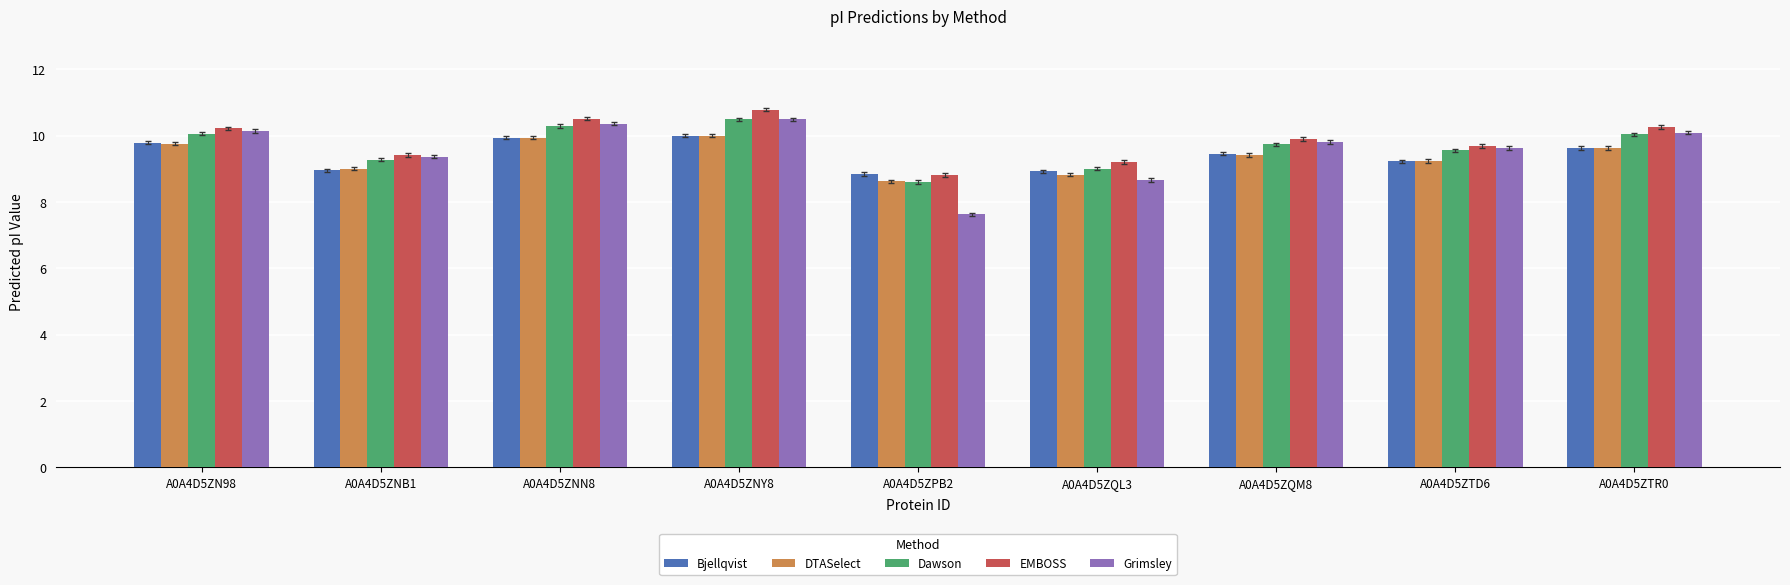

What is the maximum value shown in the chart?

10.8